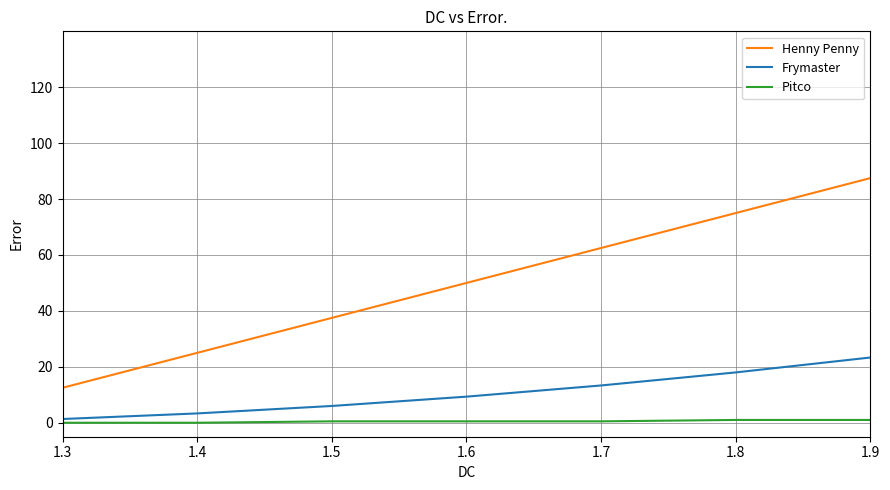

Which series has the largest range (max minus min)?

Henny Penny